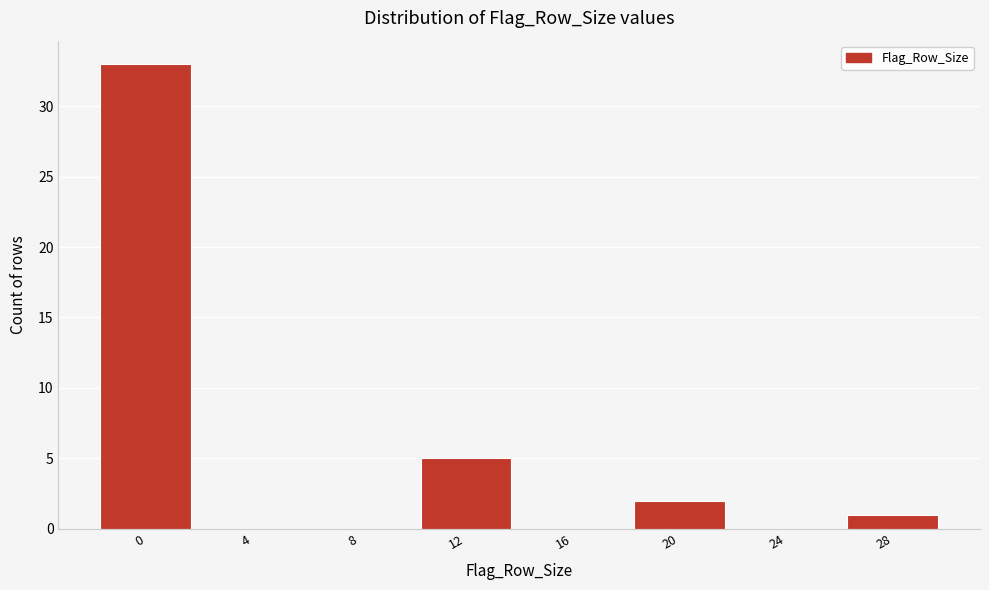

Reading left to right, transcribe all the data shown in this chart.

0=33	4=0	8=0	12=5	16=0	20=2	24=0	28=1